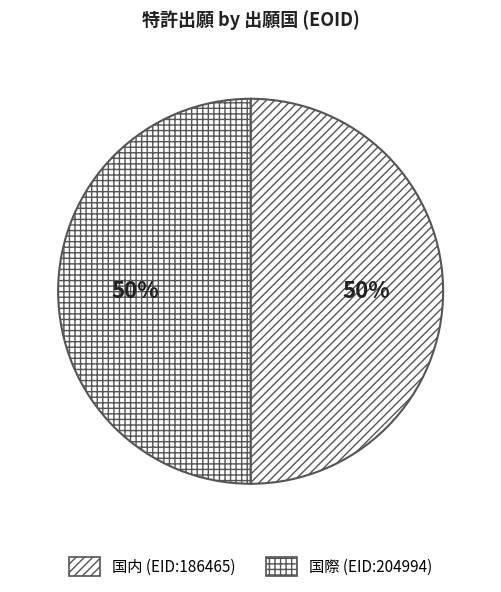

To the nearest percent, what is the combined percentage of 国内 (EID:186465) and 国際 (EID:204994)?

100%